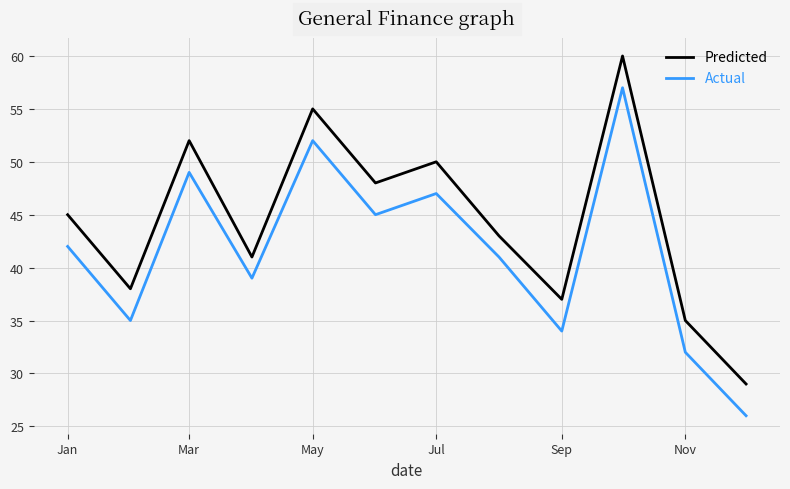

Which series has the largest total across all categories?

Predicted